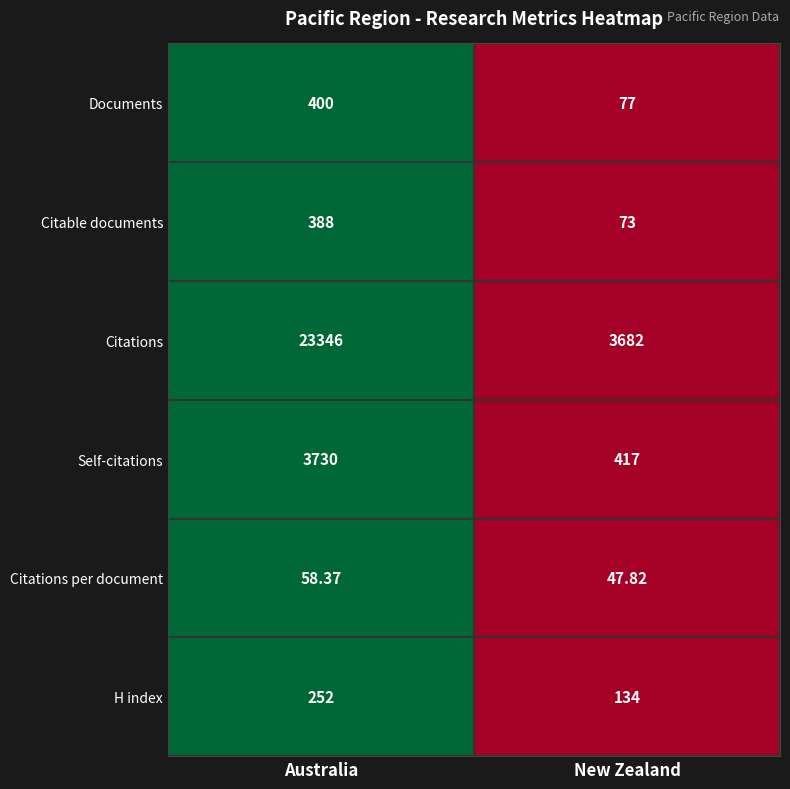

Between Australia and New Zealand, which series saw the biggest shift?

Citations